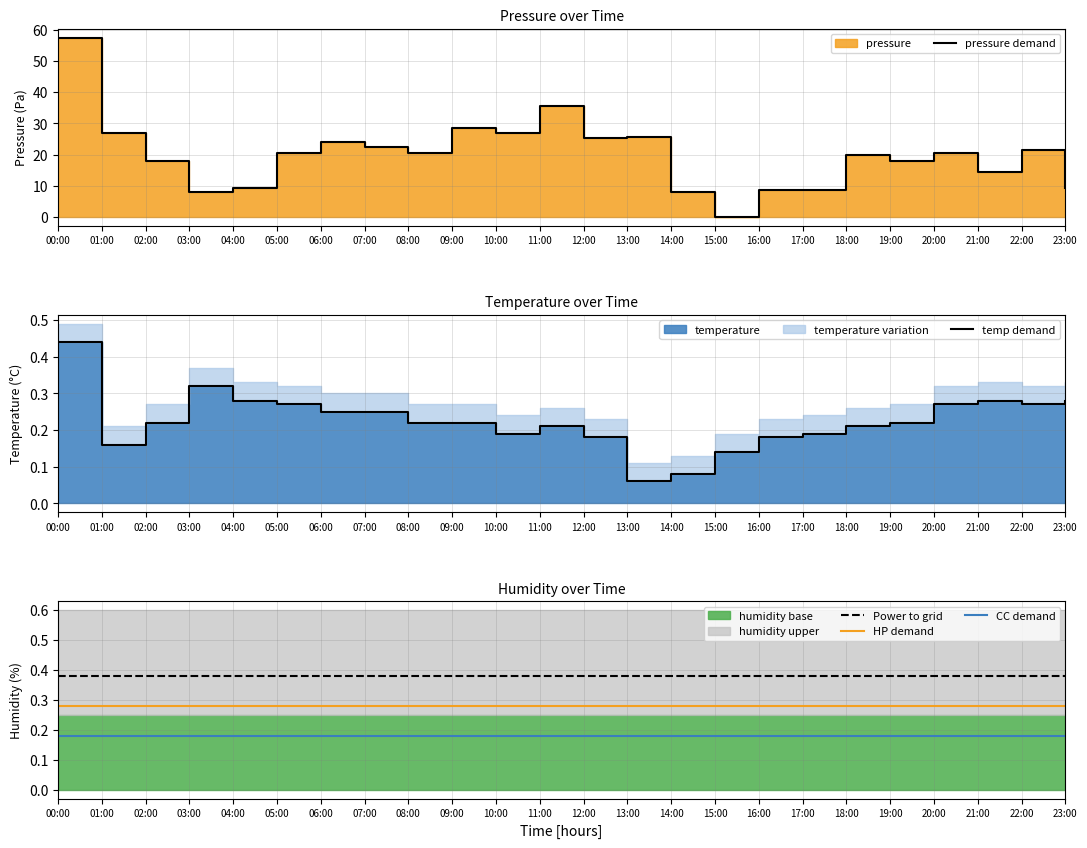

Is the value of CC demand at 07:00 greater than the value of temp demand at 10:00?

No